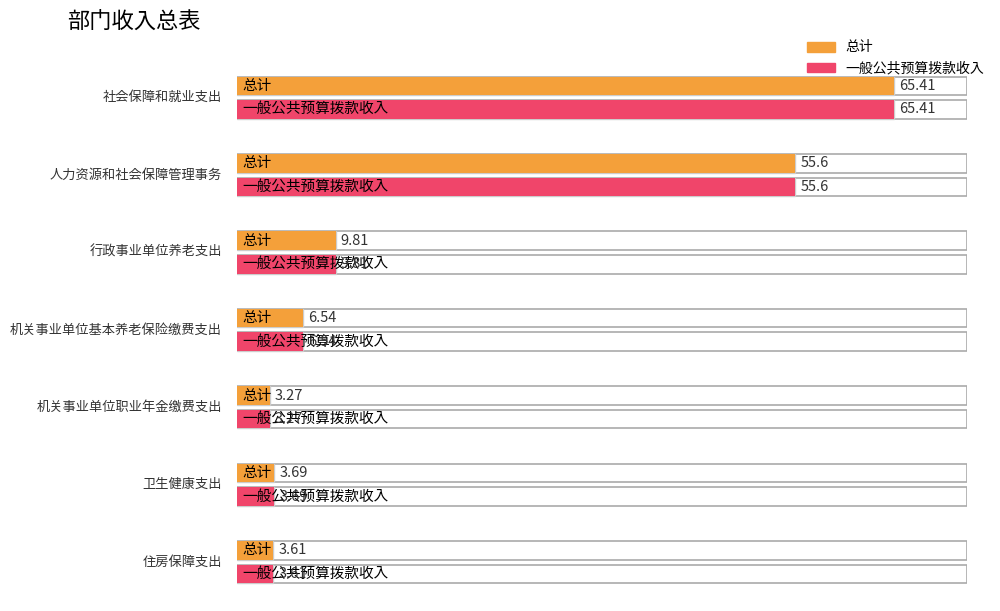

What is the total value across all series at 住房保障支出?

7.2